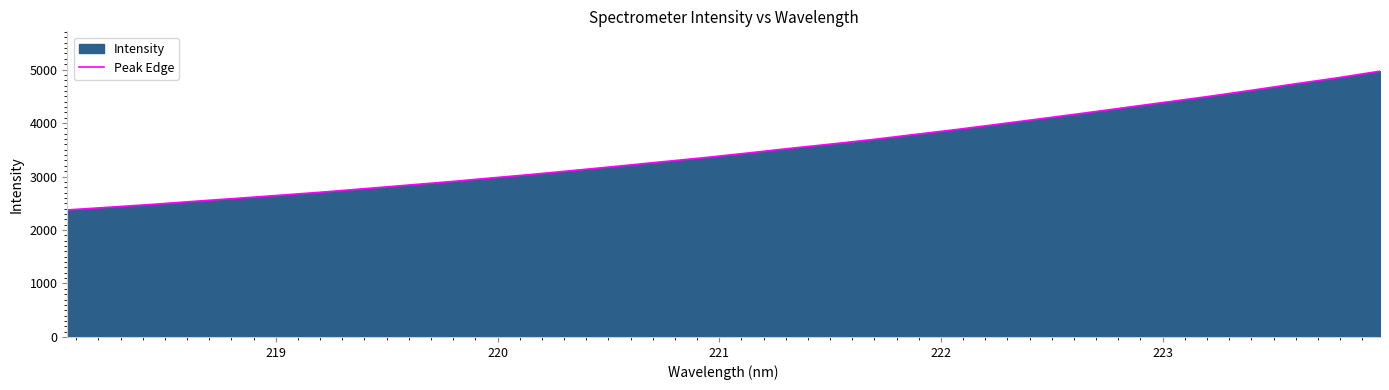

True or false: the data has more than 2 interior local peaks.

False